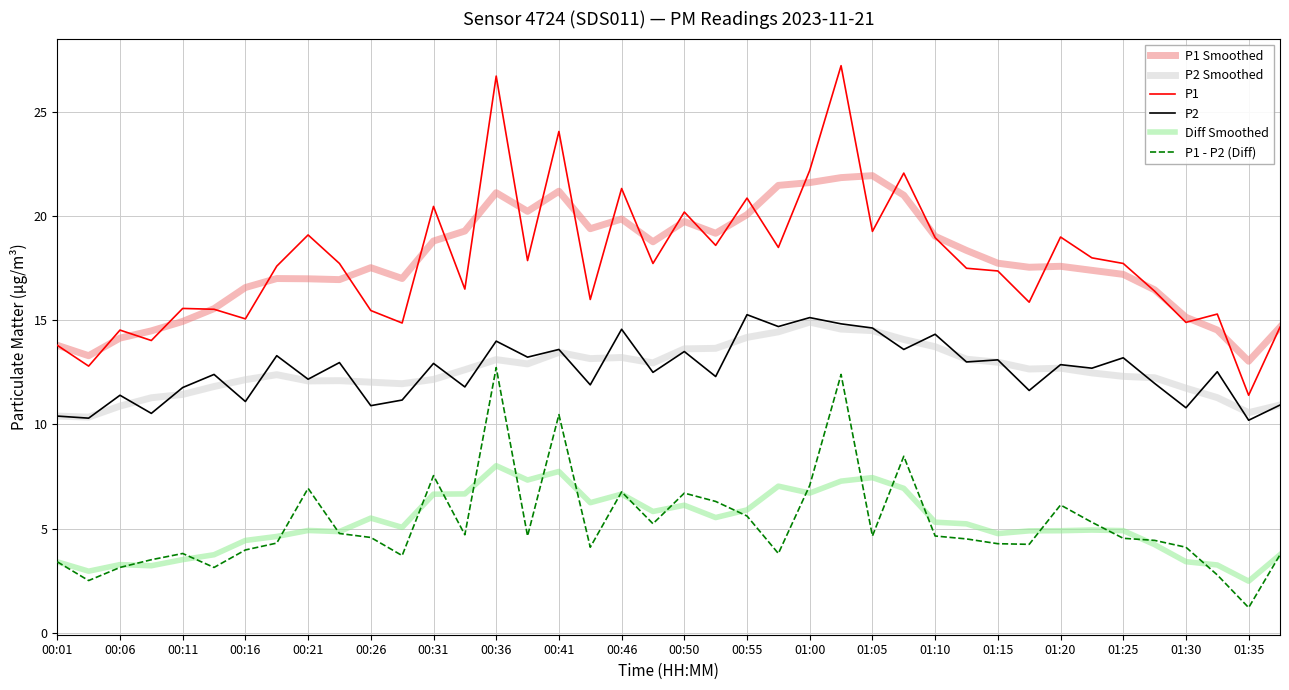

Which series has the largest range (max minus min)?

P1